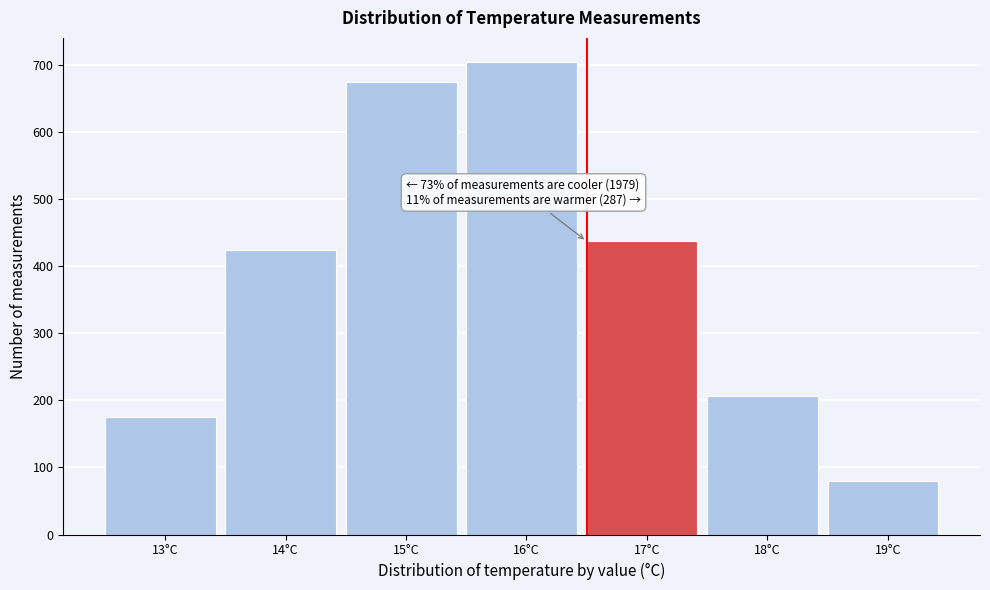

Reading left to right, transcribe all the data shown in this chart.

175	424	675	705	437	207	80